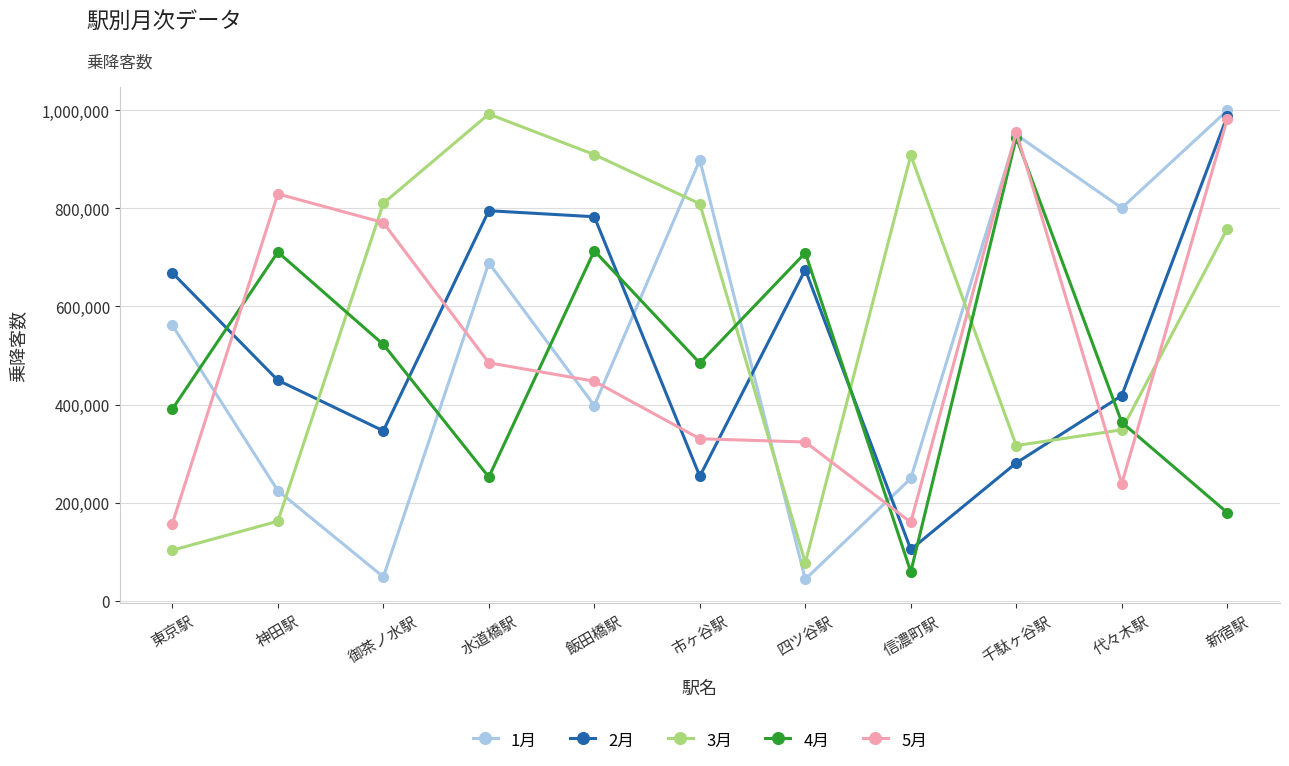

What is the difference between the second highest and second lowest values in the 2月 series?

541600